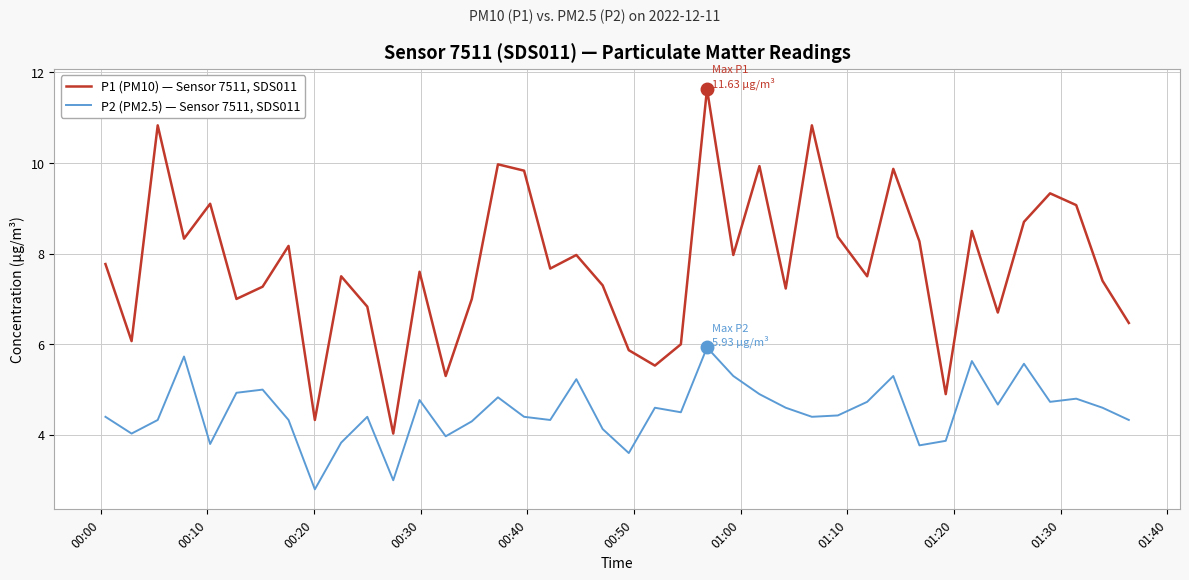

Which series has the largest total across all categories?

P1 (PM10) — Sensor 7511, SDS011